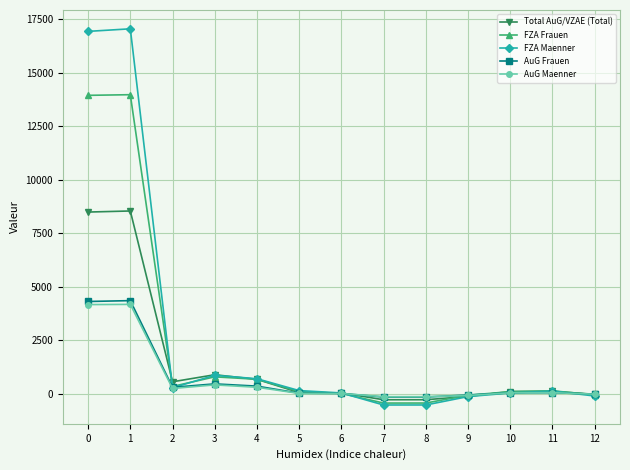

How many series are shown in this chart?

5